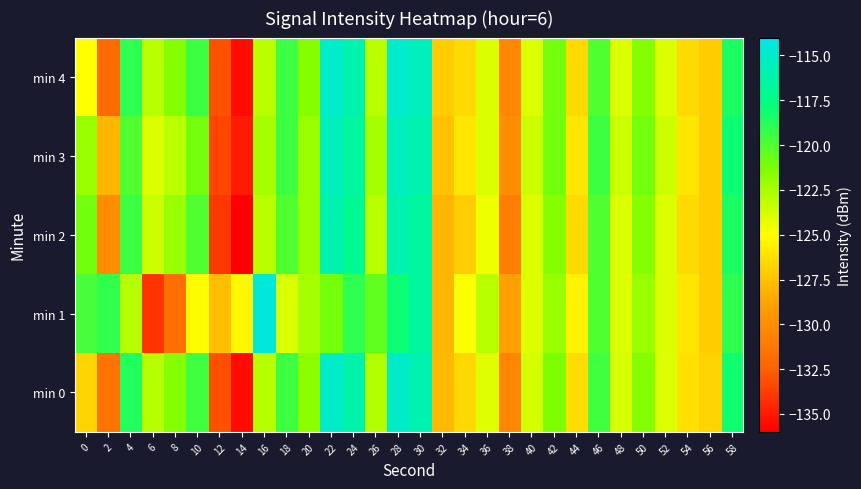

At which category does the chart reach its minimum across all series?

14